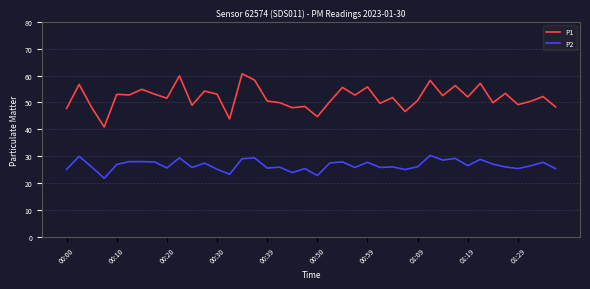

Which series has the largest total across all categories?

P1